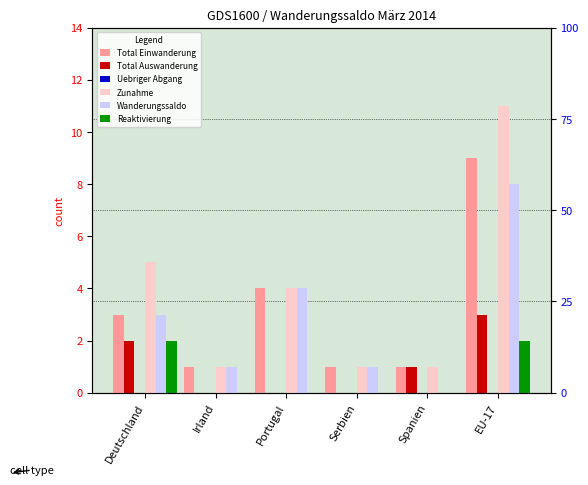

Which series has the largest range (max minus min)?

Zunahme